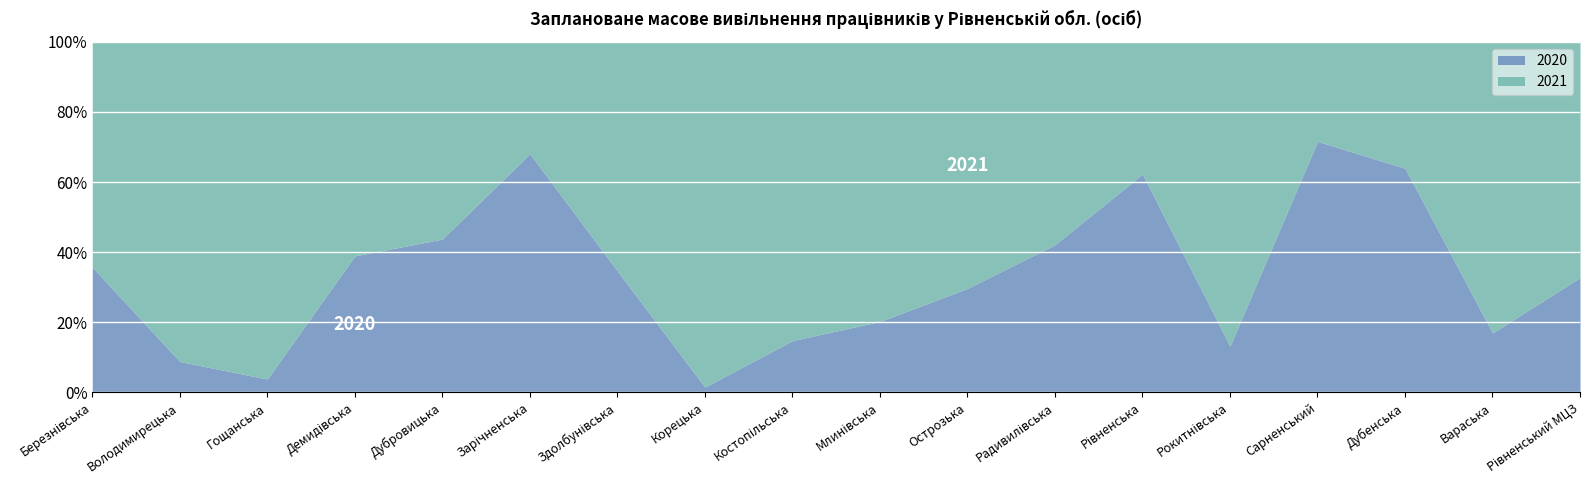

Read the 2020 value at Сарненський.

71.6